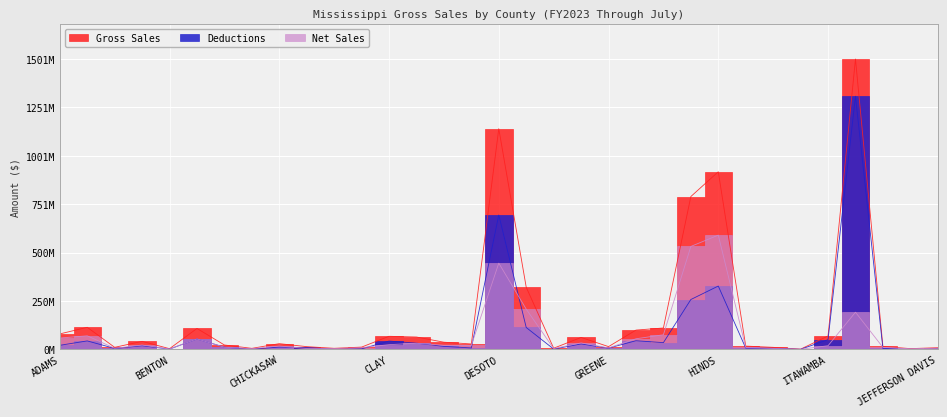

What is the label of the 13th point from the right?

GREENE